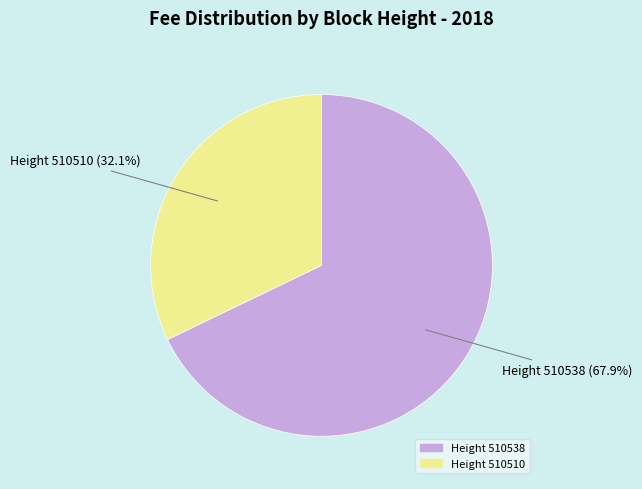

Which slice is the largest?

Height 510538